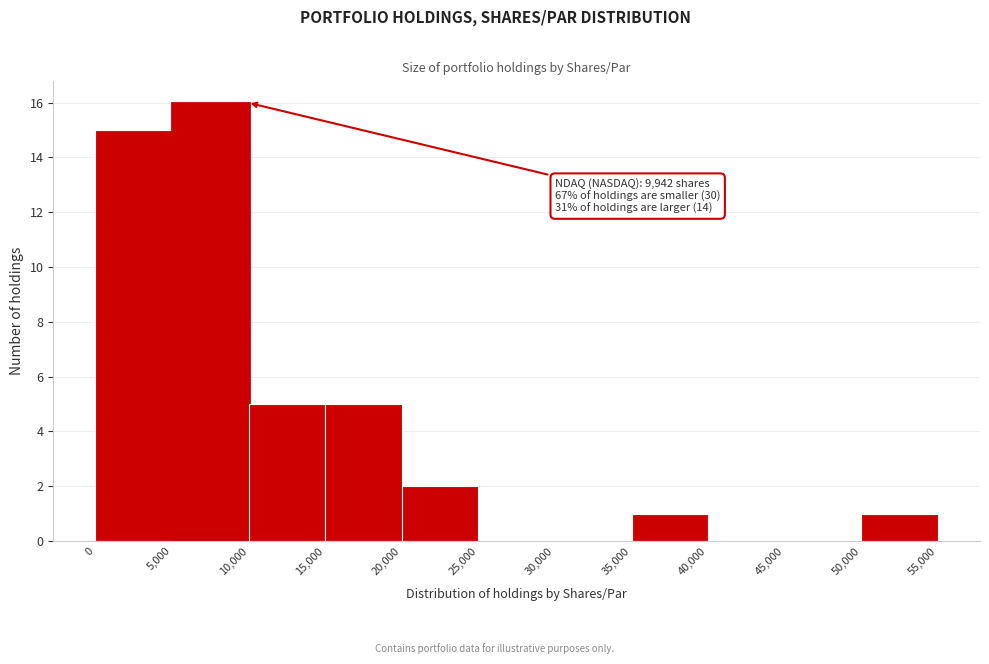

Over which range of the x-axis is the bar tallest?

5,000 to 10,000